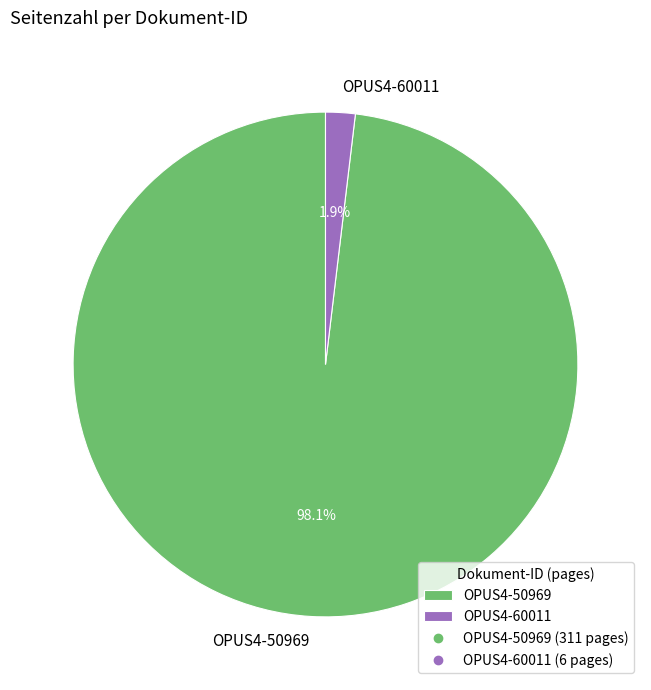

Do OPUS4-50969 and OPUS4-60011 together represent more than half of the pie?

Yes